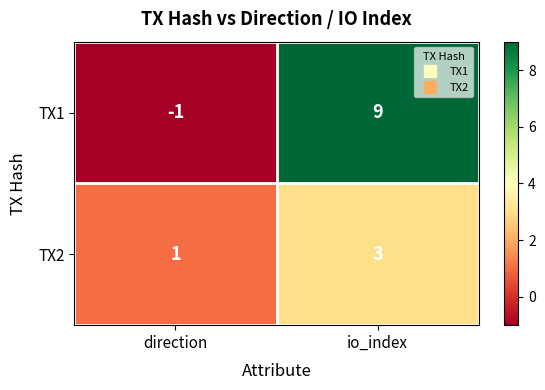

Count the number of data series in this chart.

2